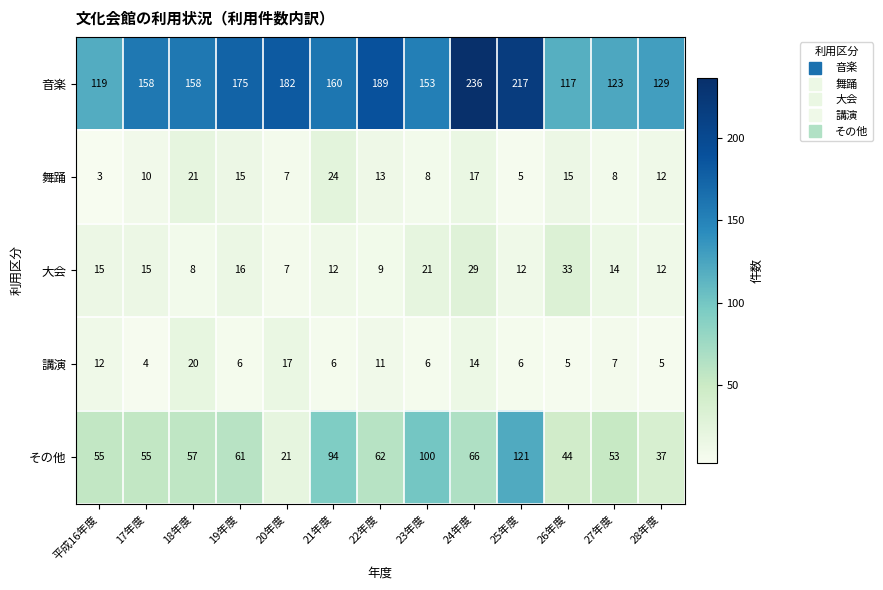

Is it true that その他 equals 98 at 18年度?

False